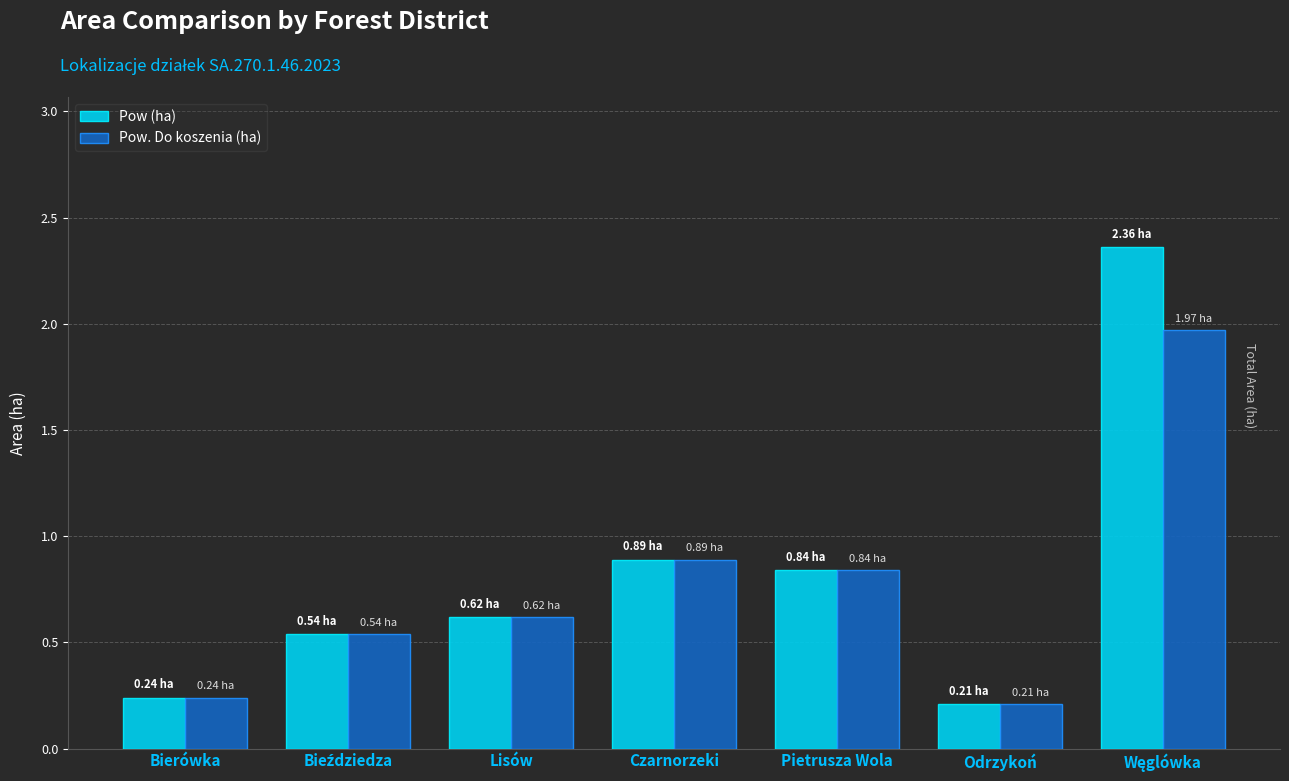

At how many categories does at least one series exceed 1?

1